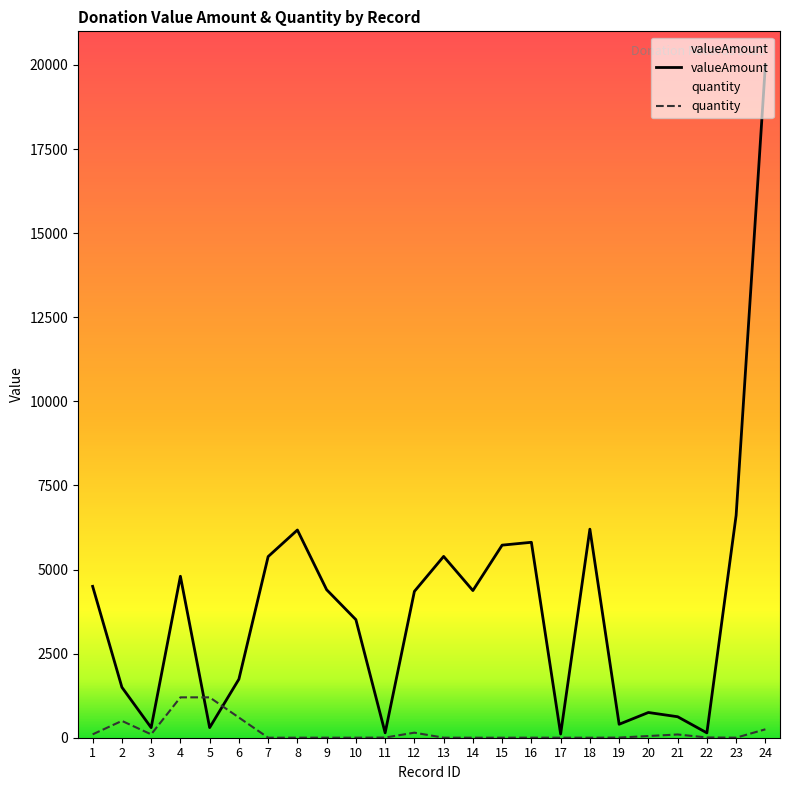

What is the average value of the valueAmount series?

3885